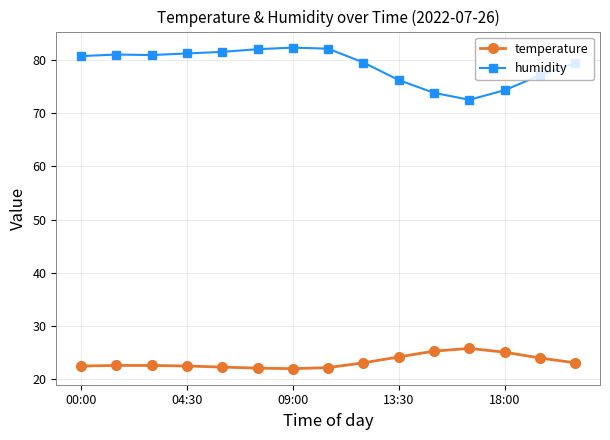

What is the value of the humidity point at the 1st from the left?

80.7